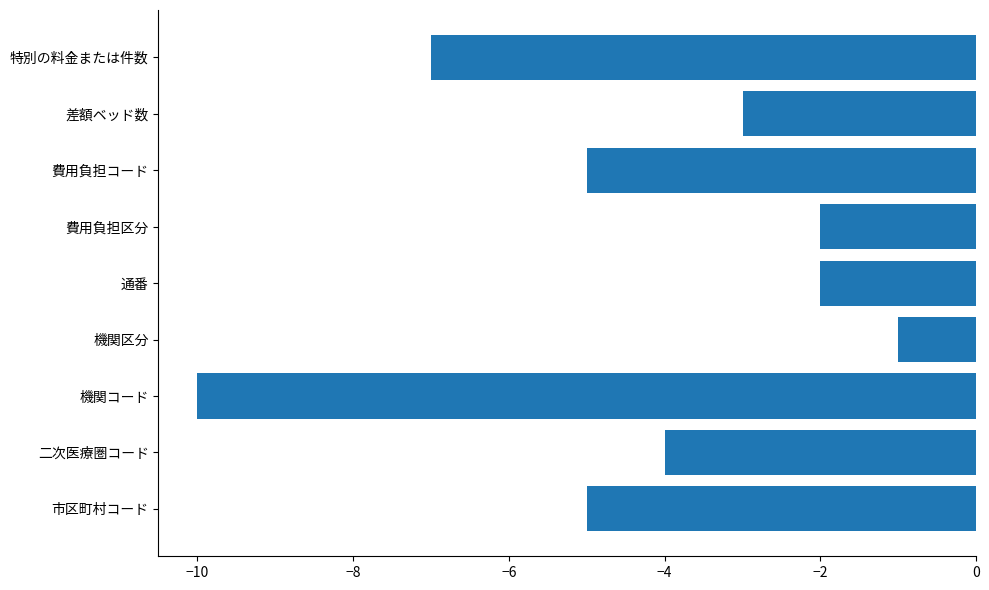

Count the number of values greater than -4.

4